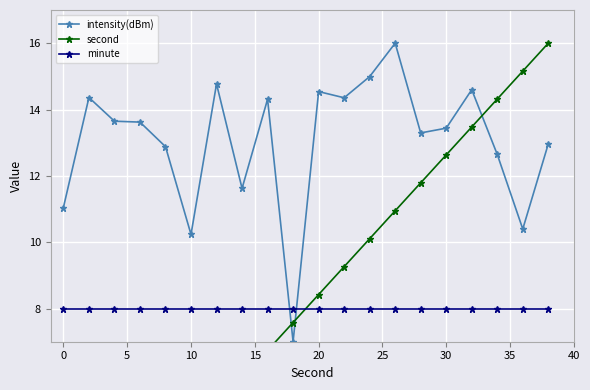

The intensity(dBm) series shows 21.1 at 30. True or false?

False